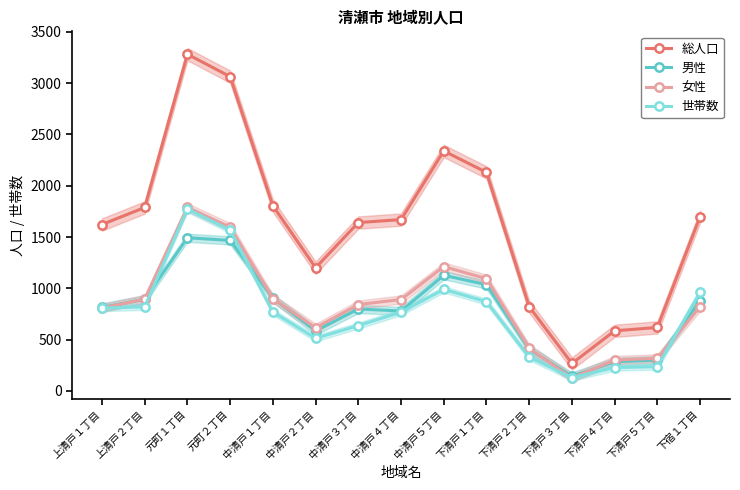

What position from the right is 下宿１丁目?

1